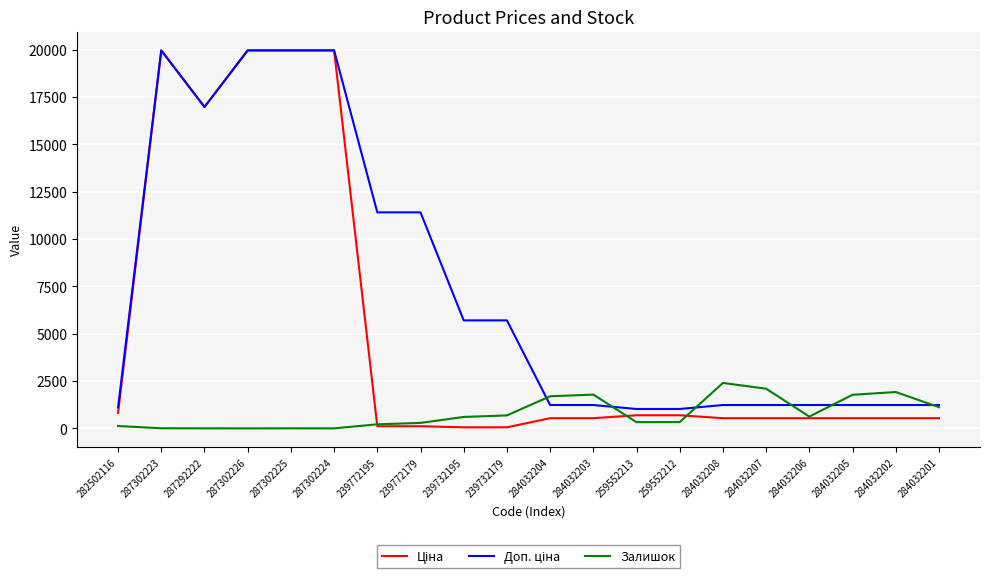

The Залишок series shows 1786.0 at 284032203. True or false?

True